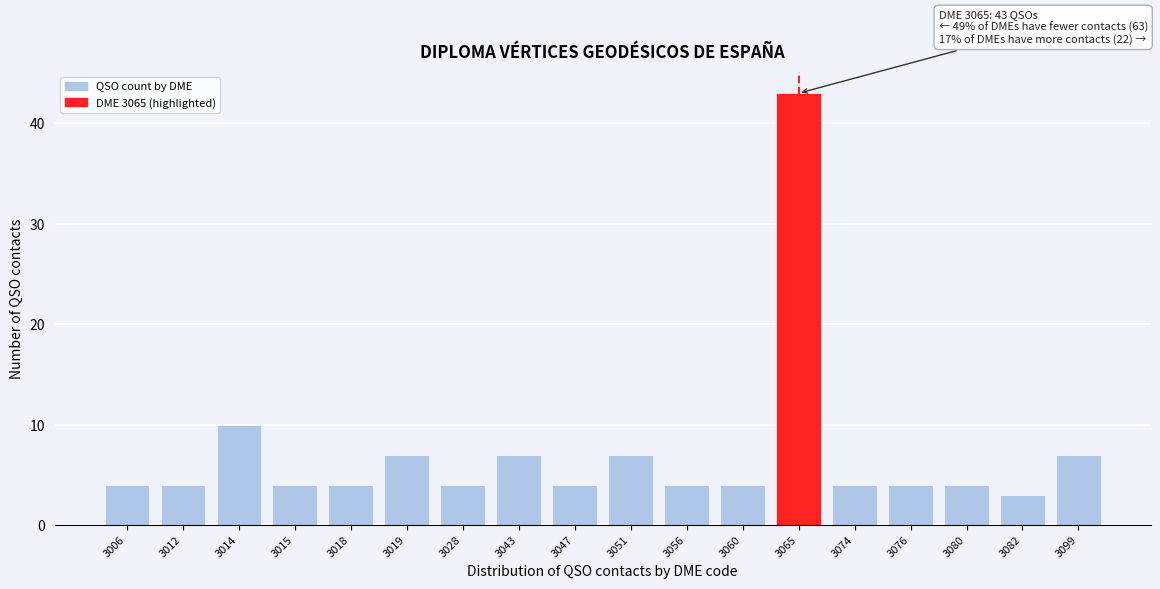

Reading left to right, list all the values displayed in this chart.

4	4	10	4	4	7	4	7	4	7	4	4	43	4	4	4	3	7